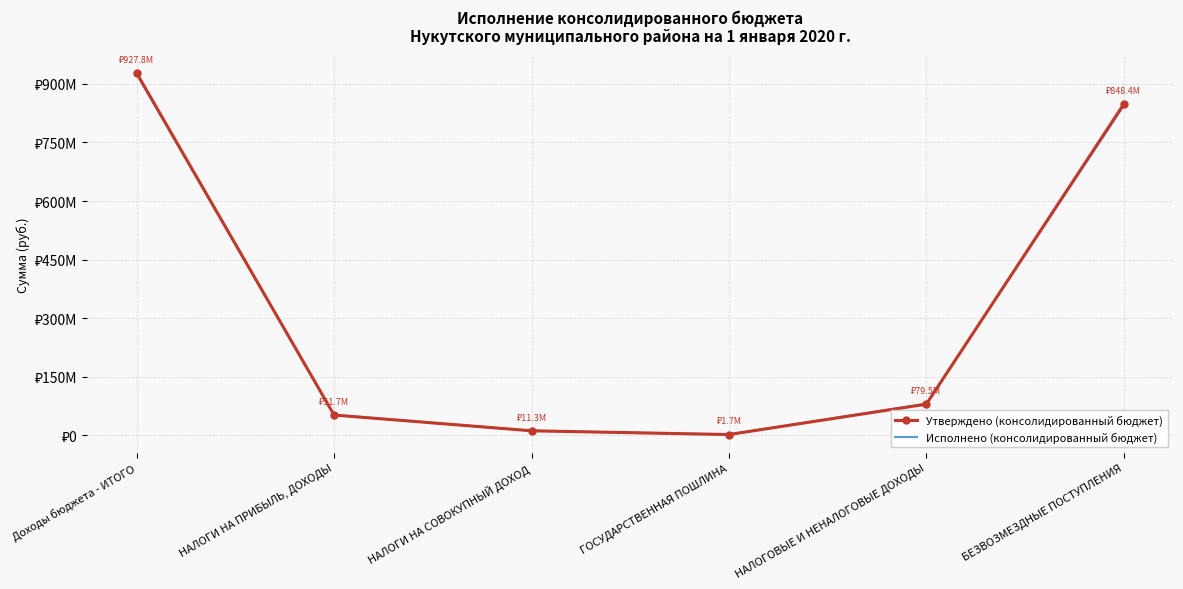

Between which two adjacent categories do Утверждено (консолидированный бюджет) and Исполнено (консолидированный бюджет) first intersect?

Доходы бюджета - ИТОГО and НАЛОГИ НА ПРИБЫЛЬ, ДОХОДЫ